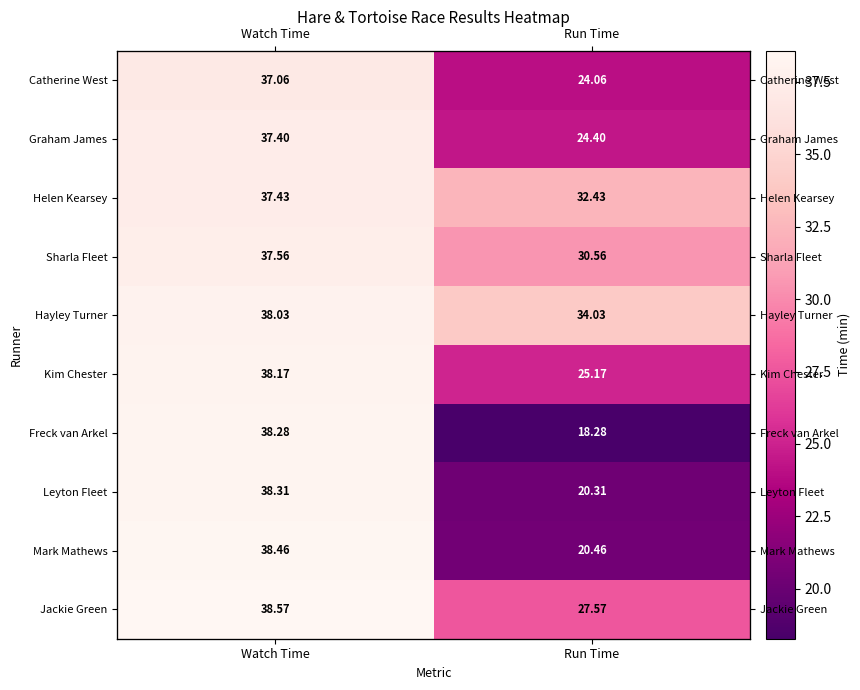

How many distinct data groups are displayed?

10